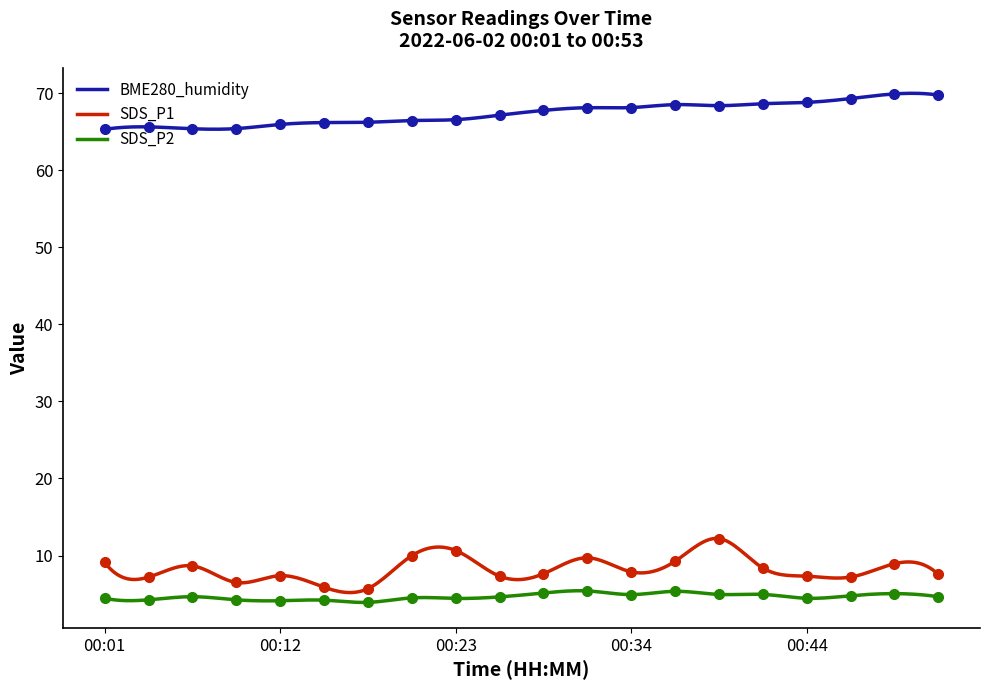

Which series has the largest total across all categories?

BME280_humidity